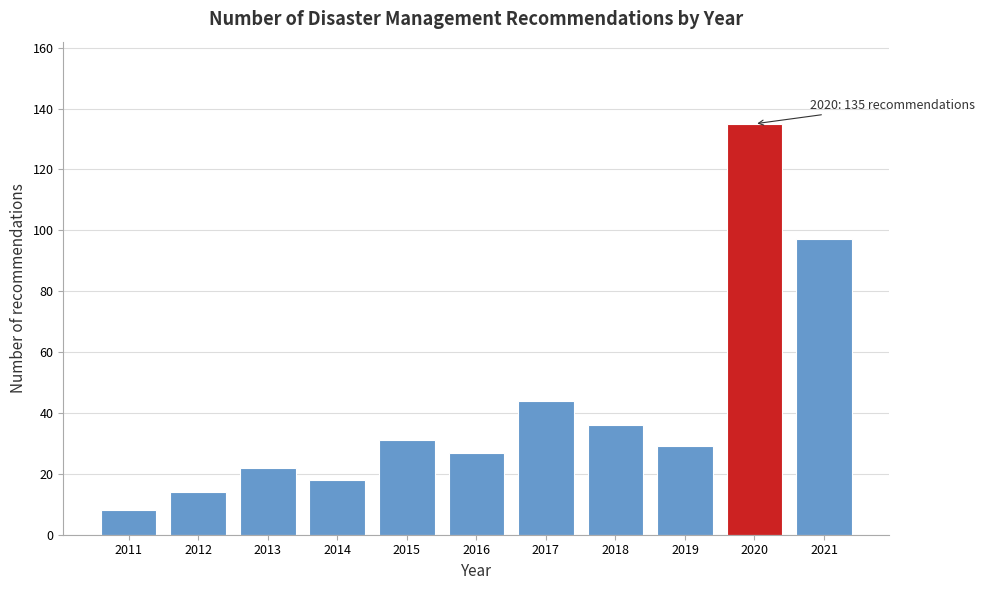

Reading right to left, transcribe all the data shown in this chart.

97	135	29	36	44	27	31	18	22	14	8